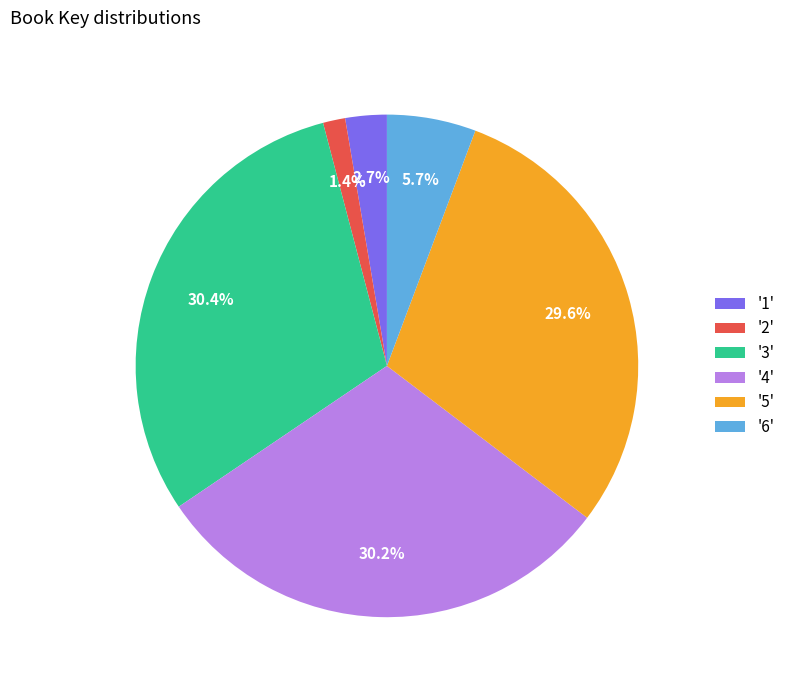

What portion of the pie excludes '2'?

98.6%